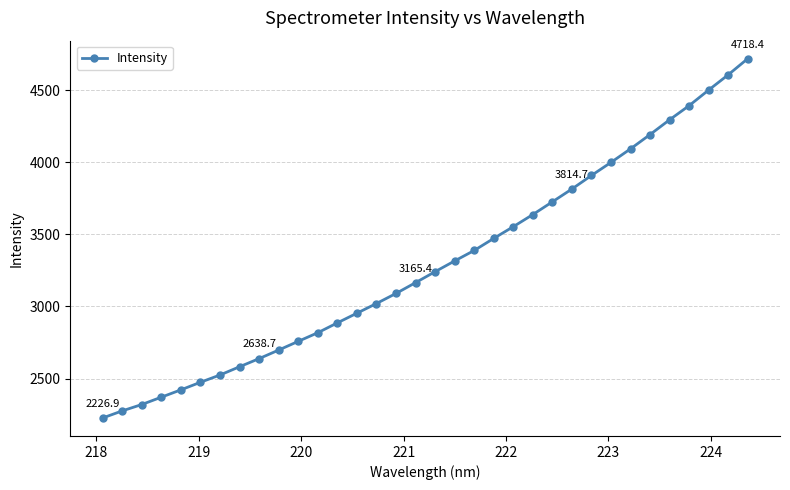

What is the smallest value displayed?

2226.9